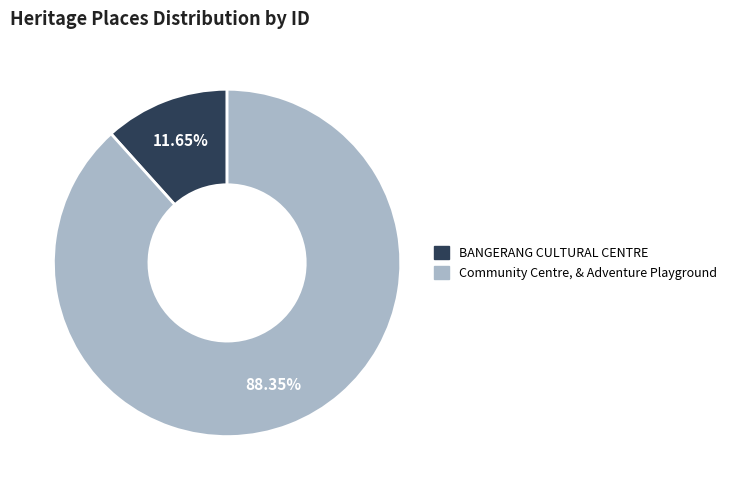

Which has a higher value, Community Centre, & Adventure Playground or BANGERANG CULTURAL CENTRE?

Community Centre, & Adventure Playground